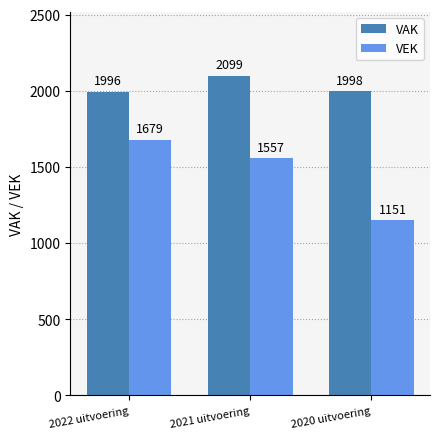

What is the difference between the VAK values at 2022 uitvoering and 2020 uitvoering?

2